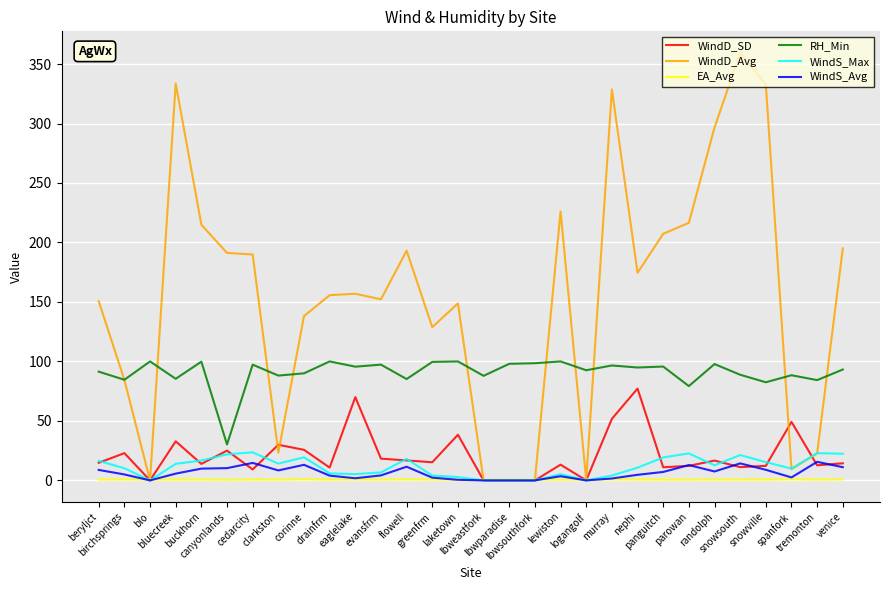

At which label does RH_Min reach its minimum?

canyonlands